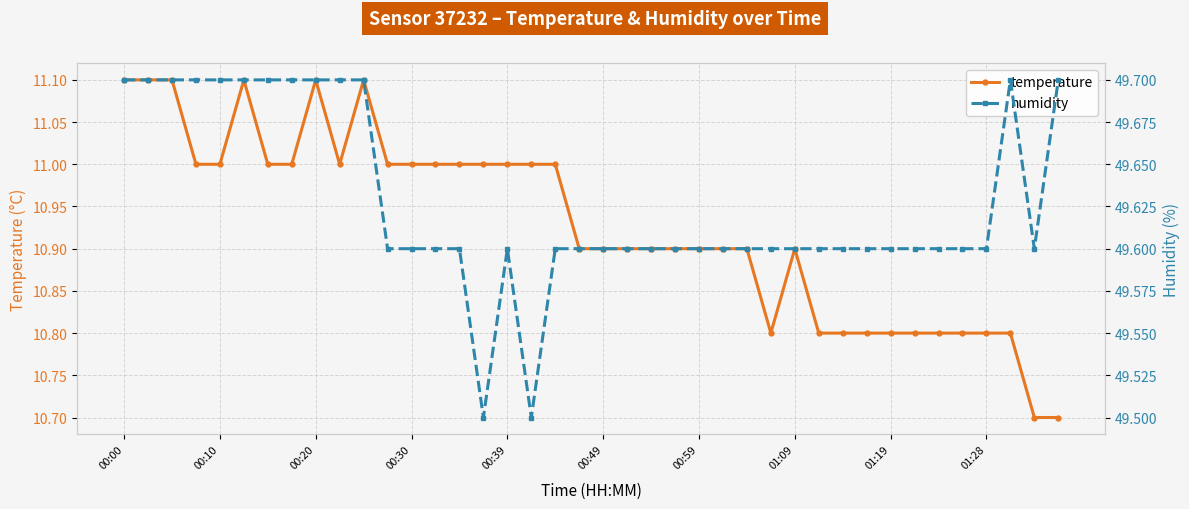

Where is temperature nearest to the value 10?

38